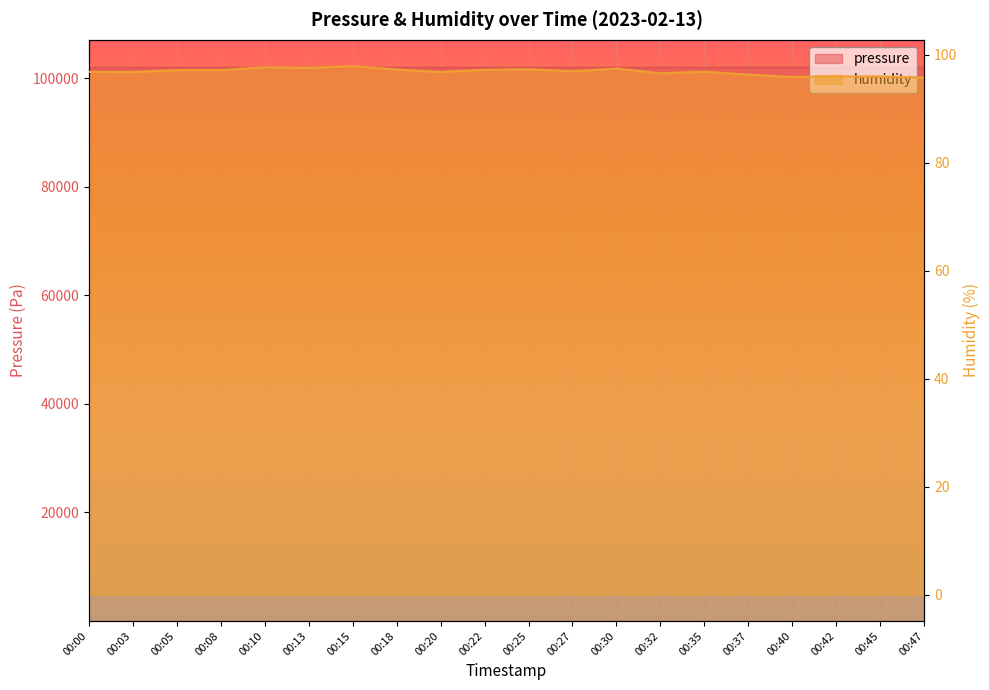

True or false: humidity and pressure intersect in this chart.

False